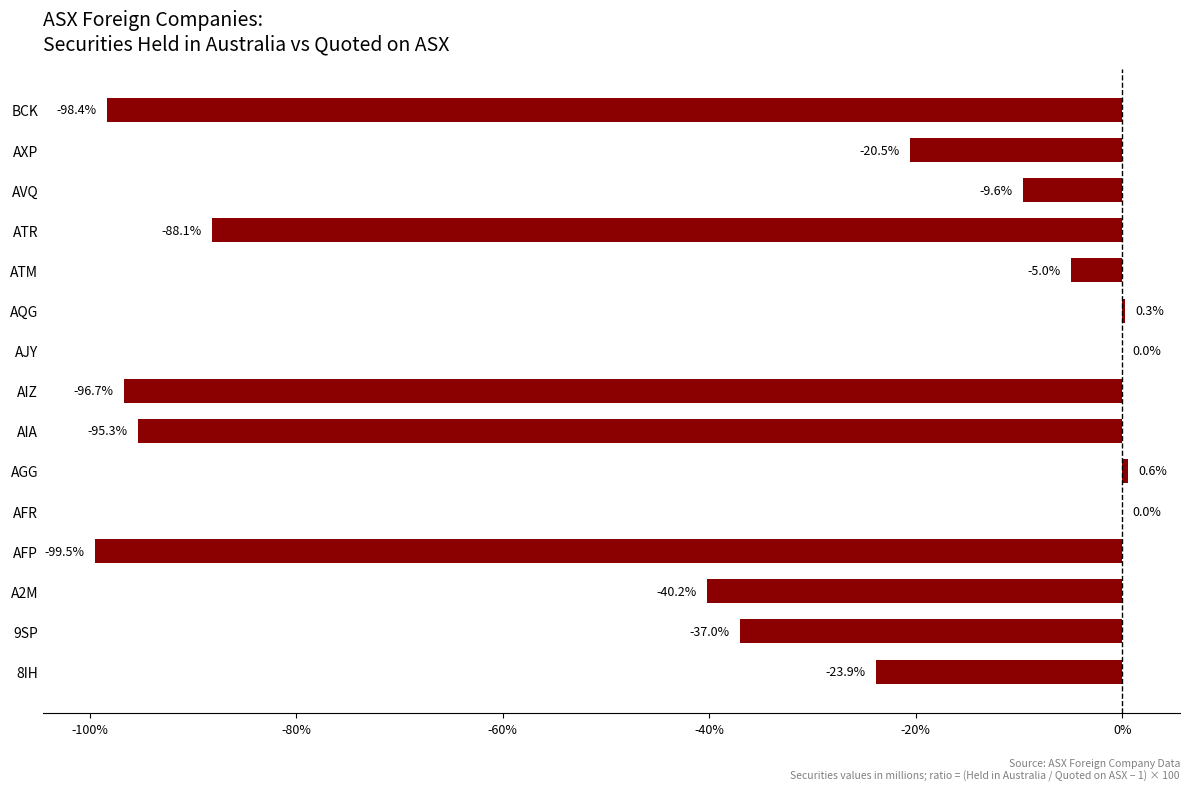

The value at AIZ is -57.3. True or false?

False